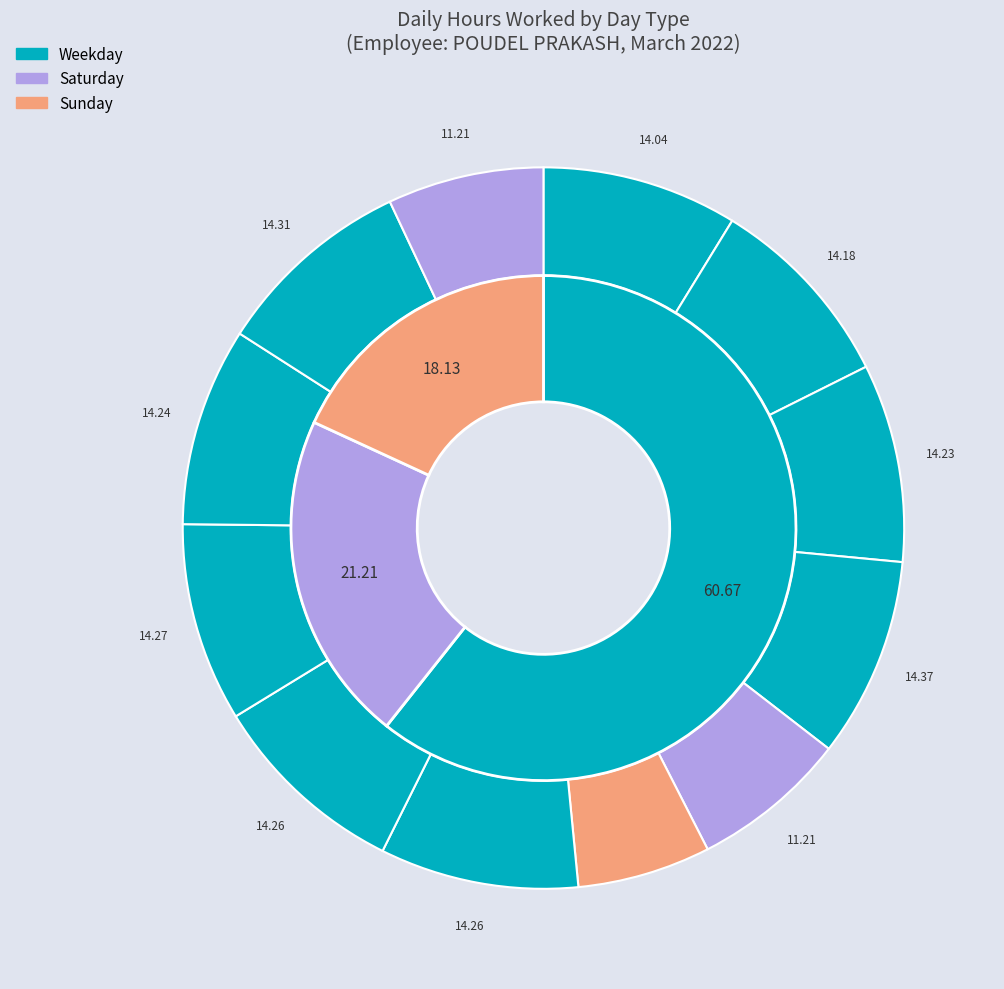

Is the sum of Day 2 and Day 3 greater than half?

No